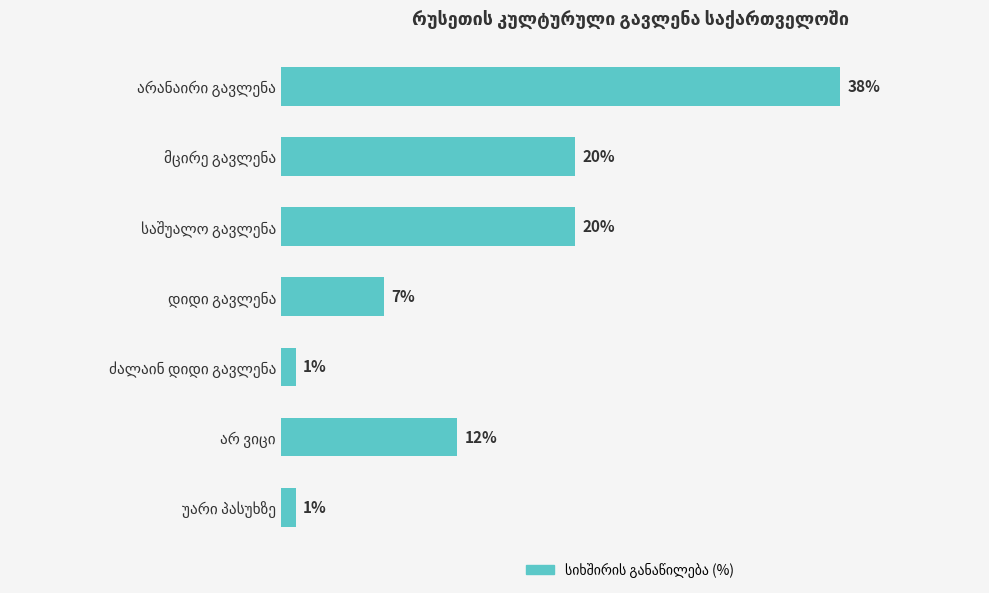

What is the difference between the maximum and minimum values?

37